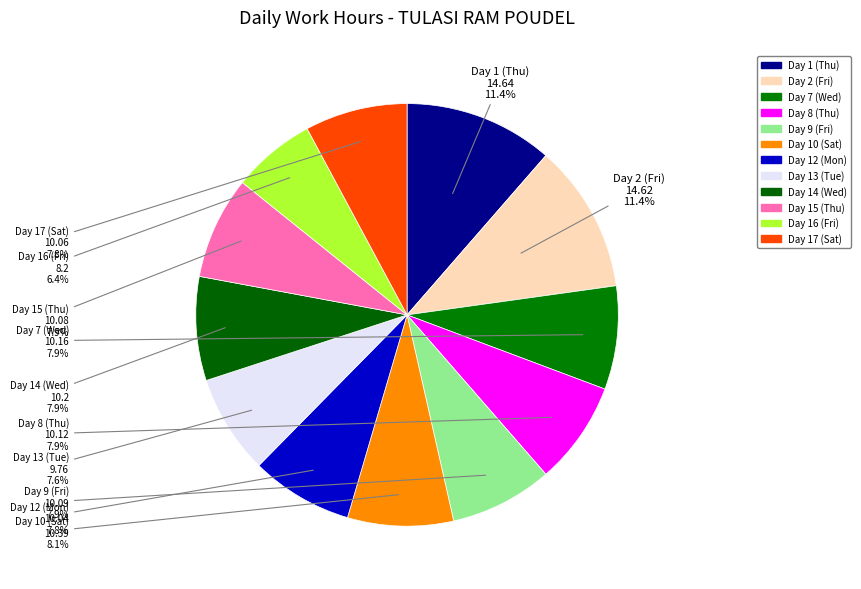

How many slices are in this pie chart?

12